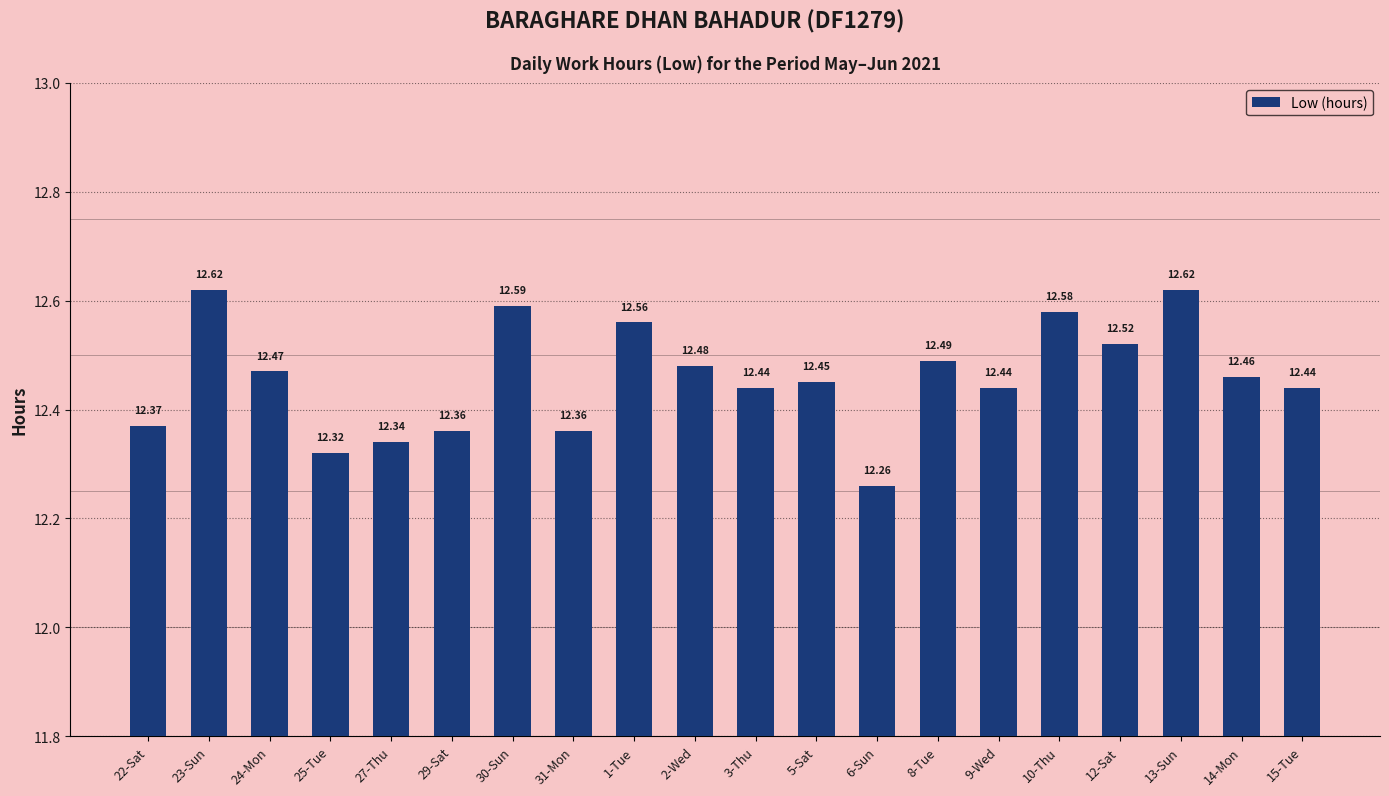

True or false: the data shows 7.2 at 27-Thu.

False